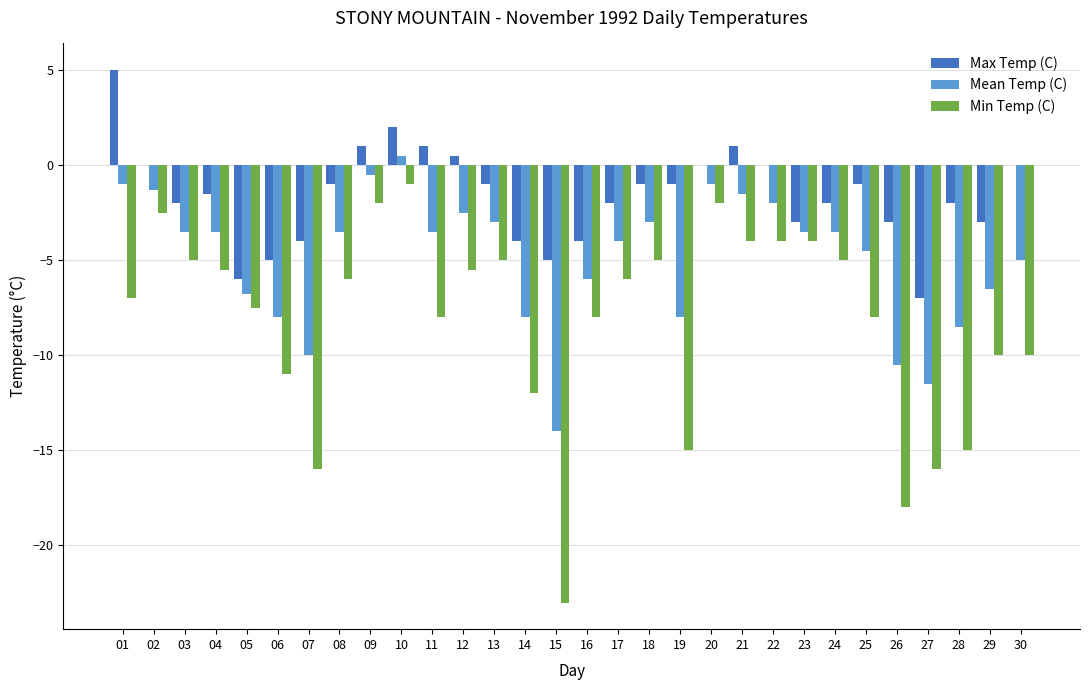

How many groups of bars are there?

30